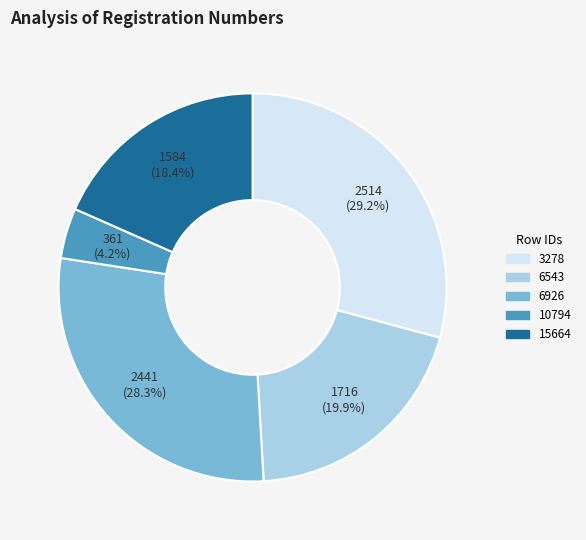

The 6926 slice represents 14% of the pie. True or false?

False